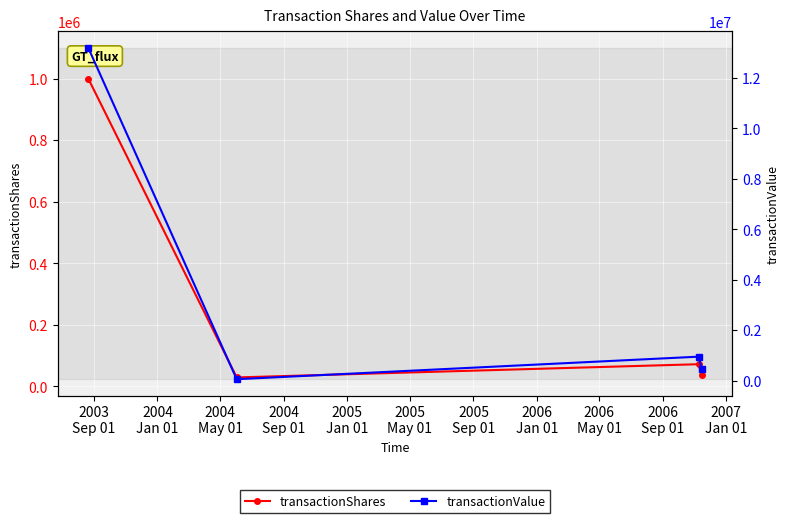

True or false: transactionValue and transactionShares cross at least once.

False